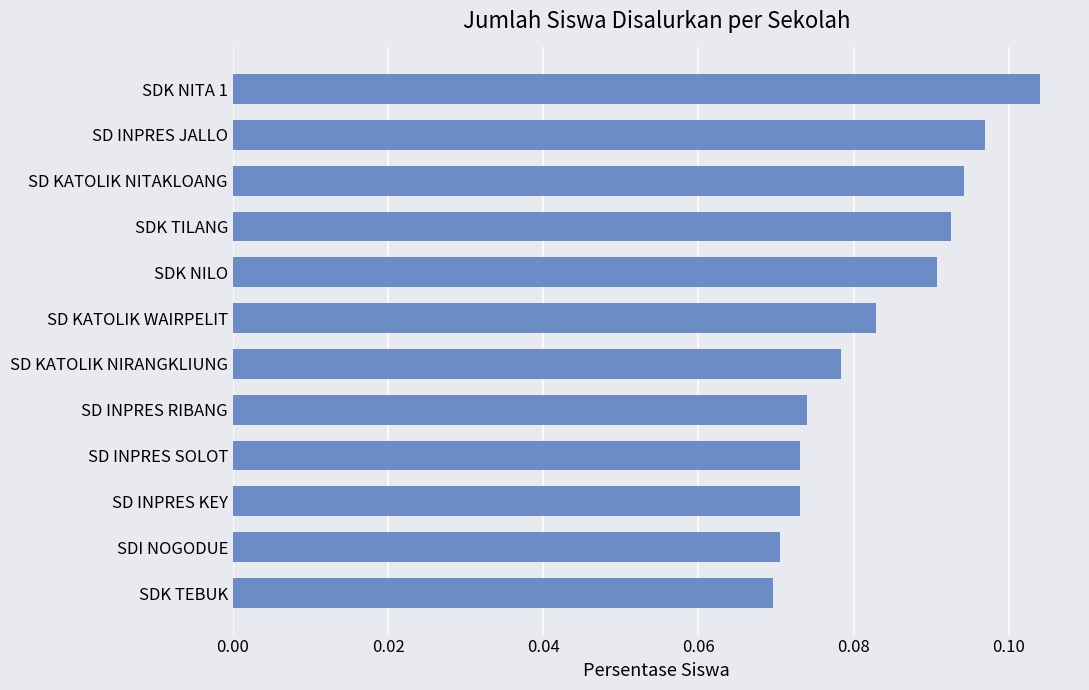

Count the values in the range 0 to 1.

12